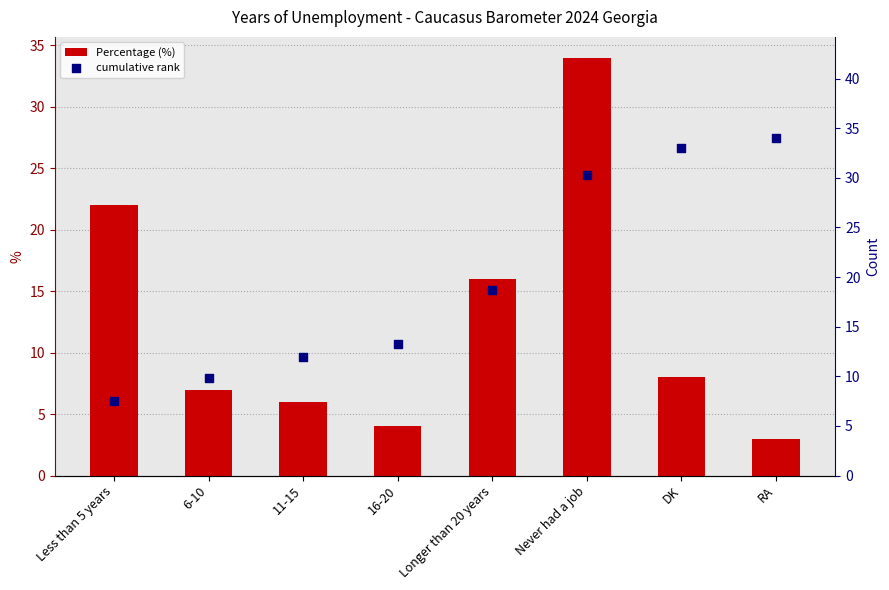

Which series reaches the maximum Y coordinate?

Percentage (%)